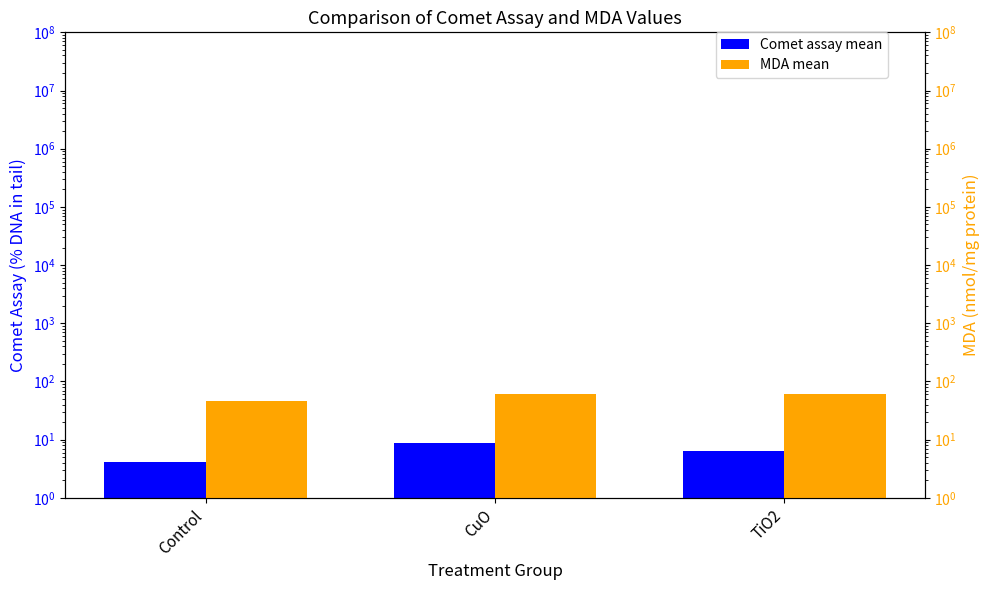

What is the value of the Comet assay mean bar at the 2nd from the left?

8.6